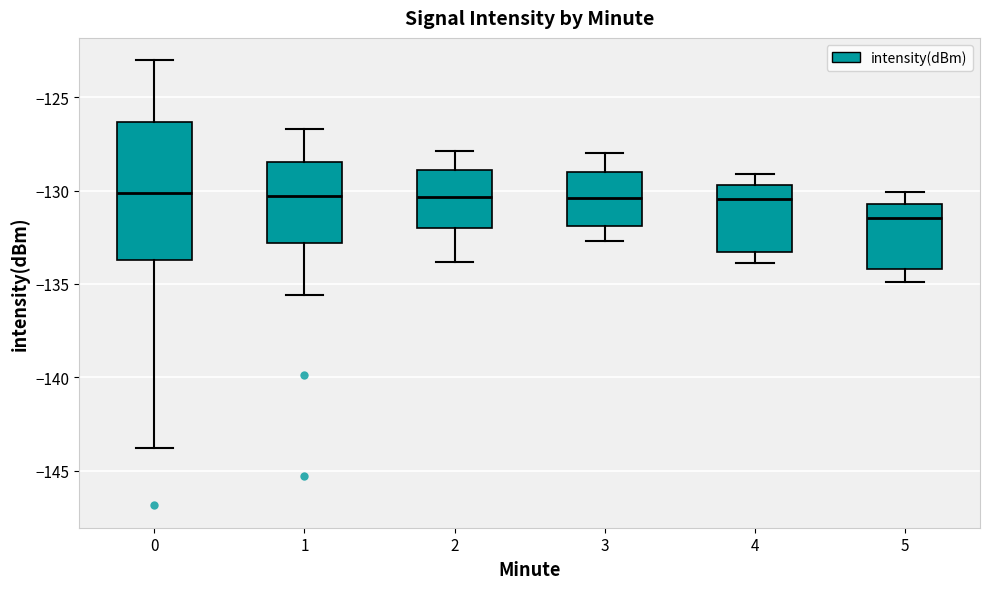

Reading left to right, transcribe this box plot: for each box, give where its median line is, the range the box spans, and where its two whiskers end, as read against the y-axis. The values are not printed on the chart, so give them approximately, as read against the axis.

0: median -130.0, box -133.5 to -126.5, whiskers -144.0 to -123.0
1: median -130.5, box -133.0 to -128.5, whiskers -135.5 to -126.5
2: median -130.5, box -132.0 to -129.0, whiskers -134.0 to -128.0
3: median -130.5, box -132.0 to -129.0, whiskers -132.5 to -128.0
4: median -130.5, box -133.5 to -129.5, whiskers -134.0 to -129.0
5: median -131.5, box -134.0 to -130.5, whiskers -135.0 to -130.0